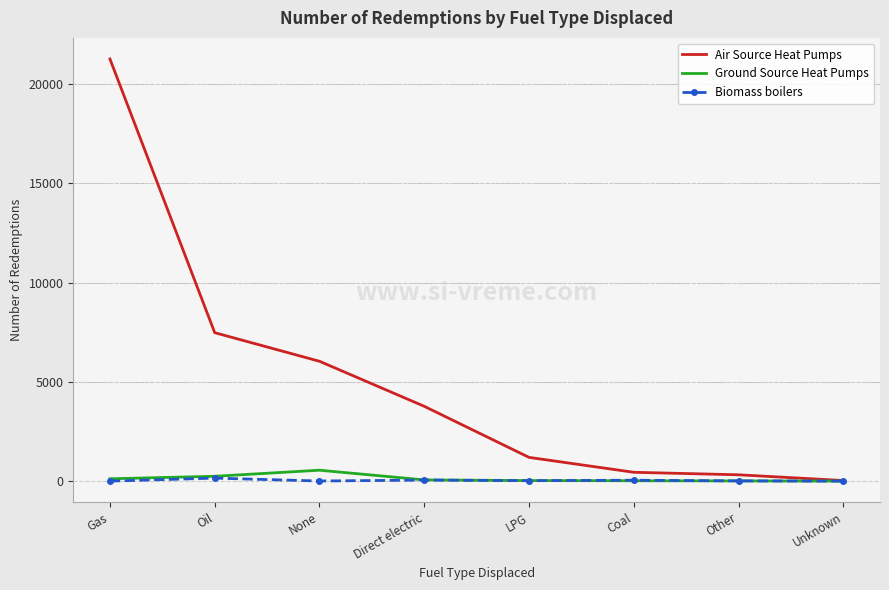

At None, list the series in order from smallest to largest.

Biomass boilers, Ground Source Heat Pumps, Air Source Heat Pumps